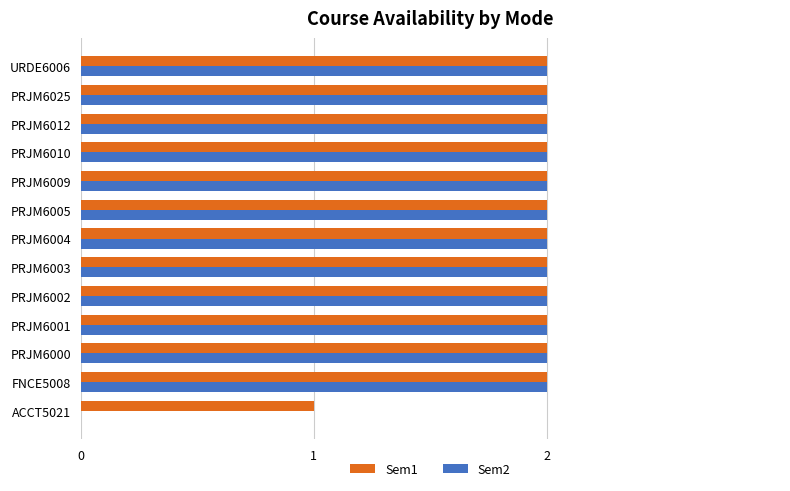

What is the sum of all Sem2 values?

24